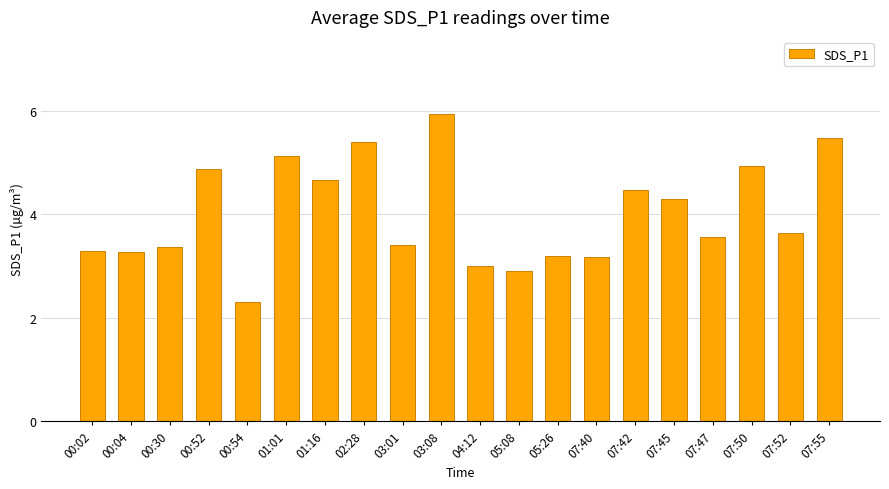

What is the change in value from 00:54 to 07:52?

+1.3